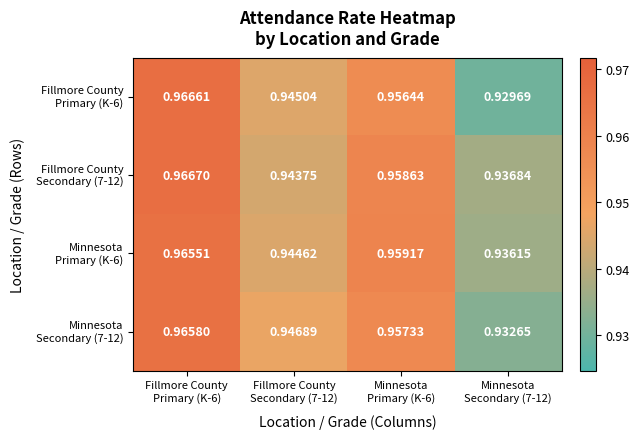

What is the total value across all series at Minnesota
Secondary (7-12)?

3.7